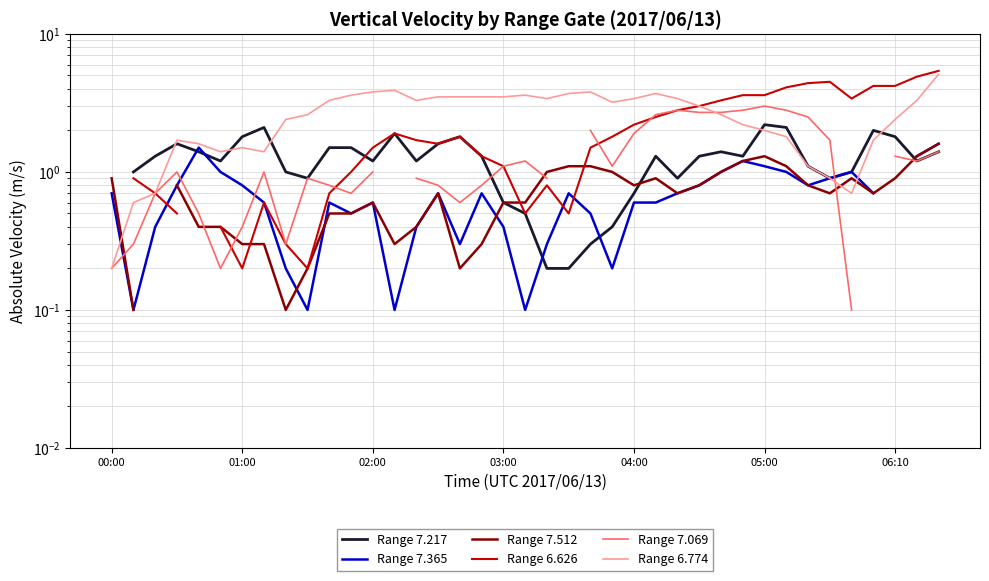

What is the smallest value displayed?

0.1